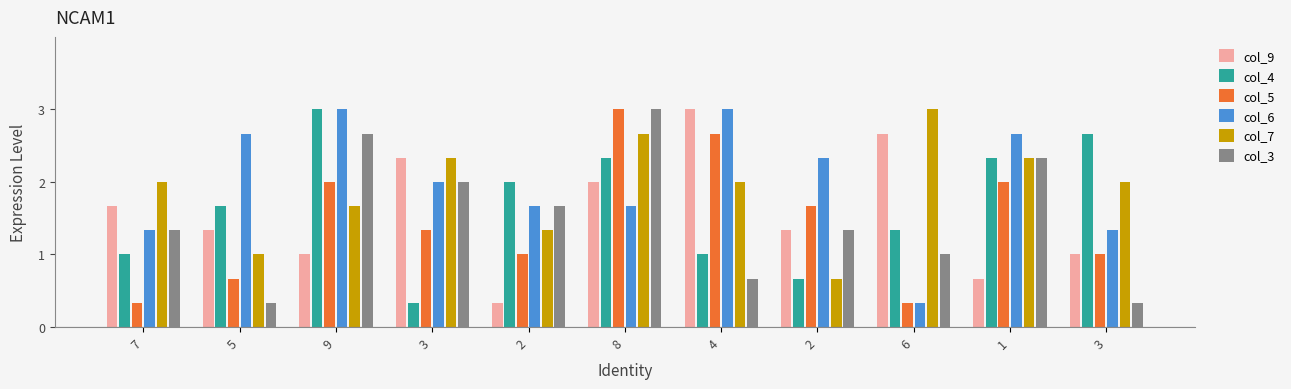

At which label does col_4 first exceed 1?

5